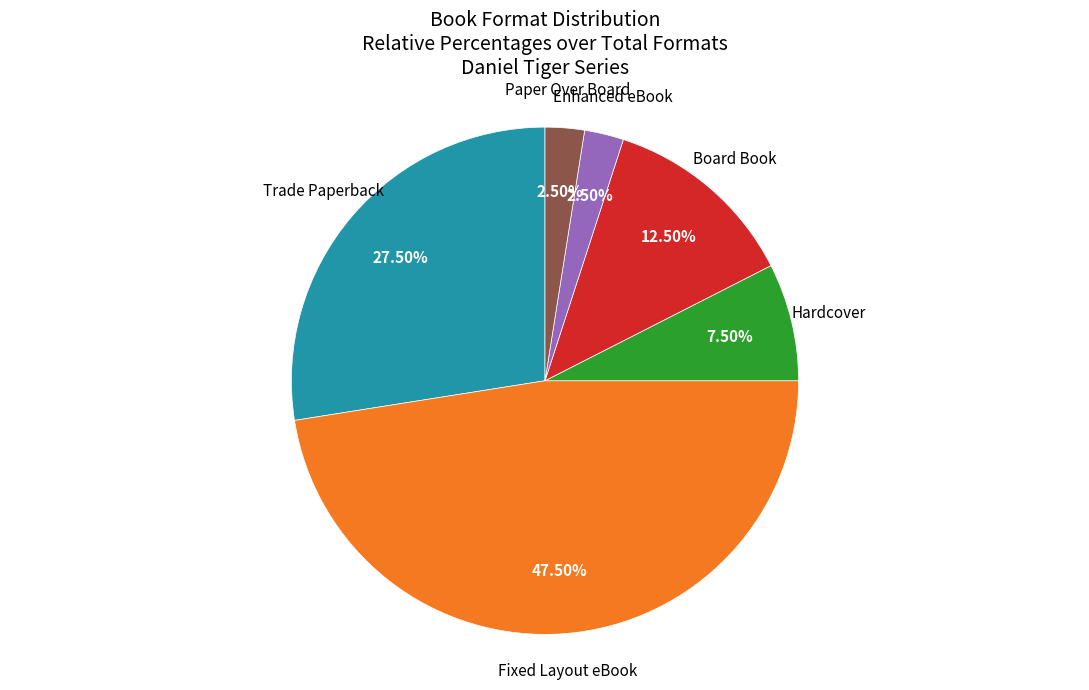

To the nearest percent, what is the average slice percentage?

17%